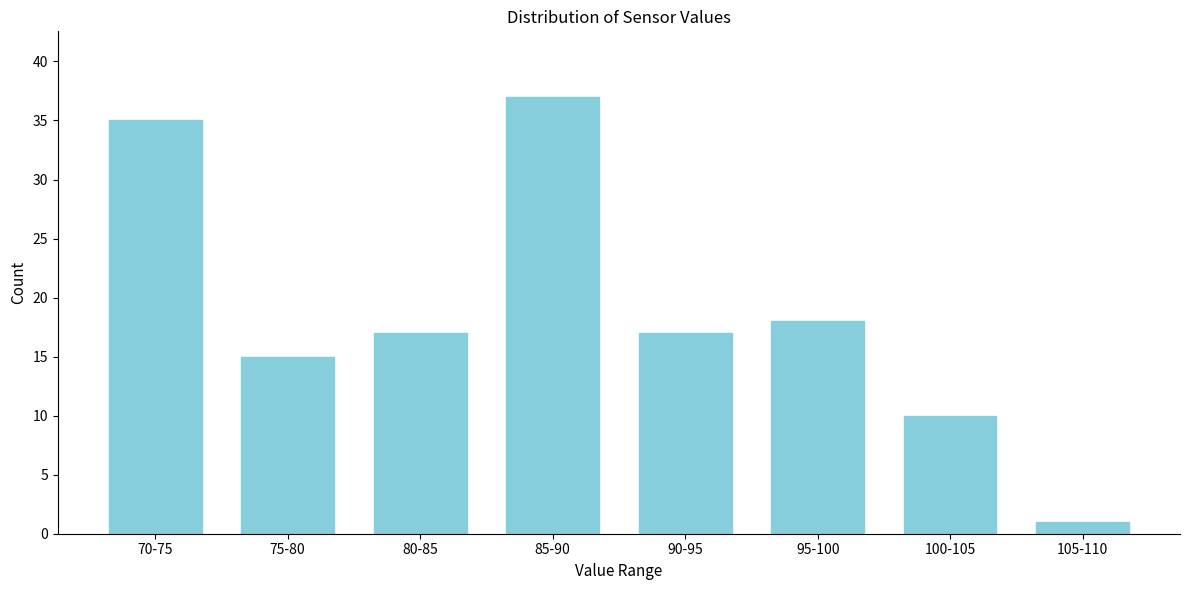

Reading left to right, extract all data points from this chart.

35	15	17	37	17	18	10	1